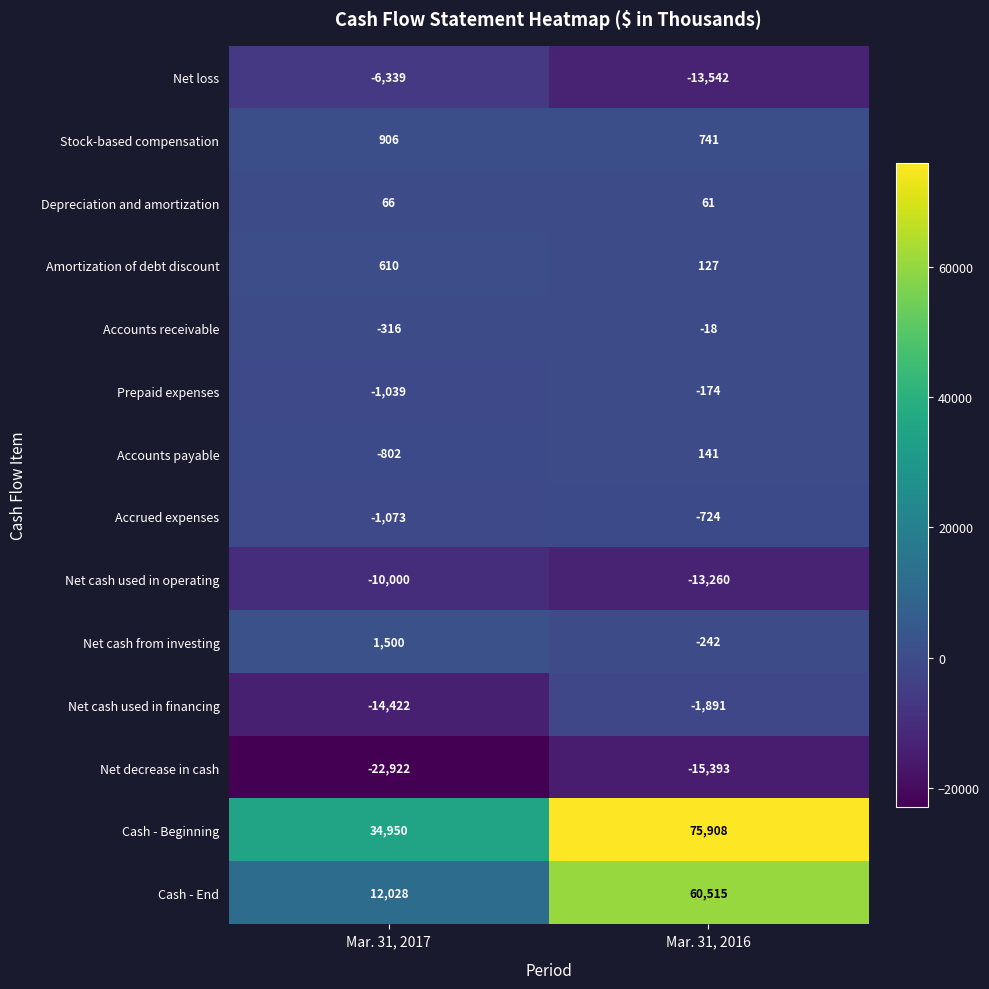

Read the Cash - End value at Mar. 31, 2016.

60515